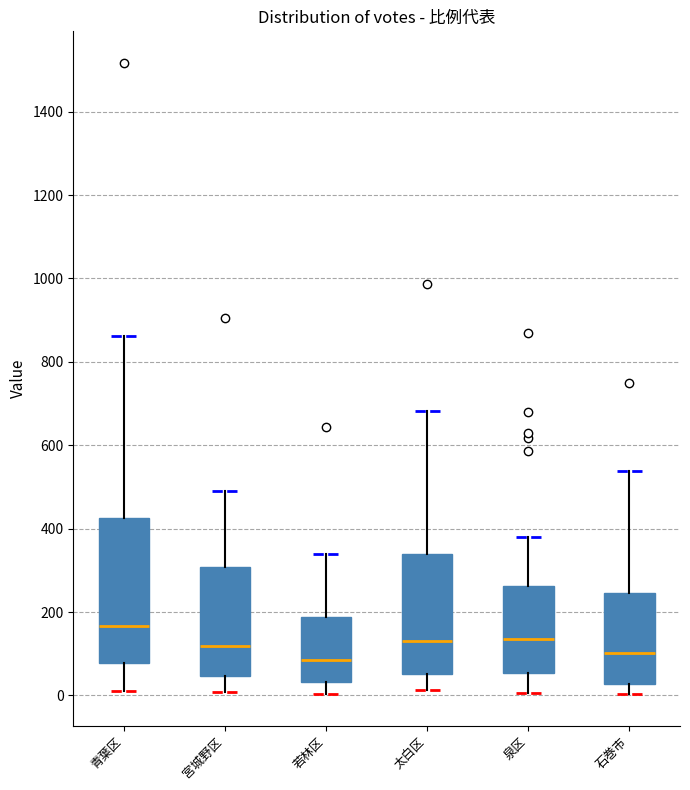

Which box has the highest median line?

青葉区